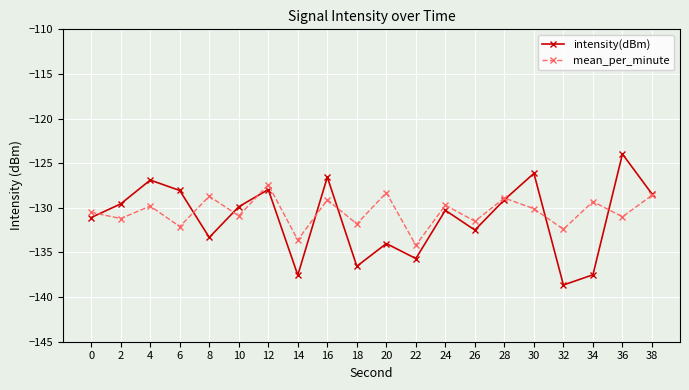

Where do intensity(dBm) and mean_per_minute first cross each other?

0 and 2